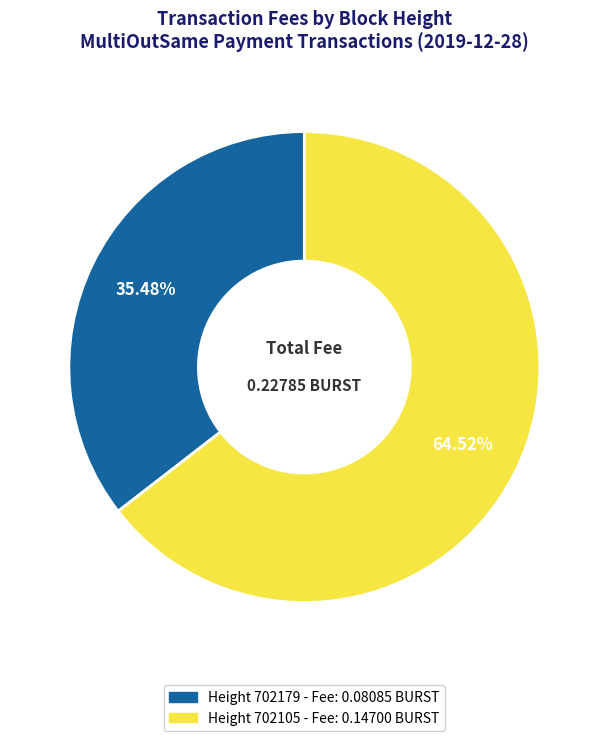

Is there any slice that represents more than half of the pie?

Yes